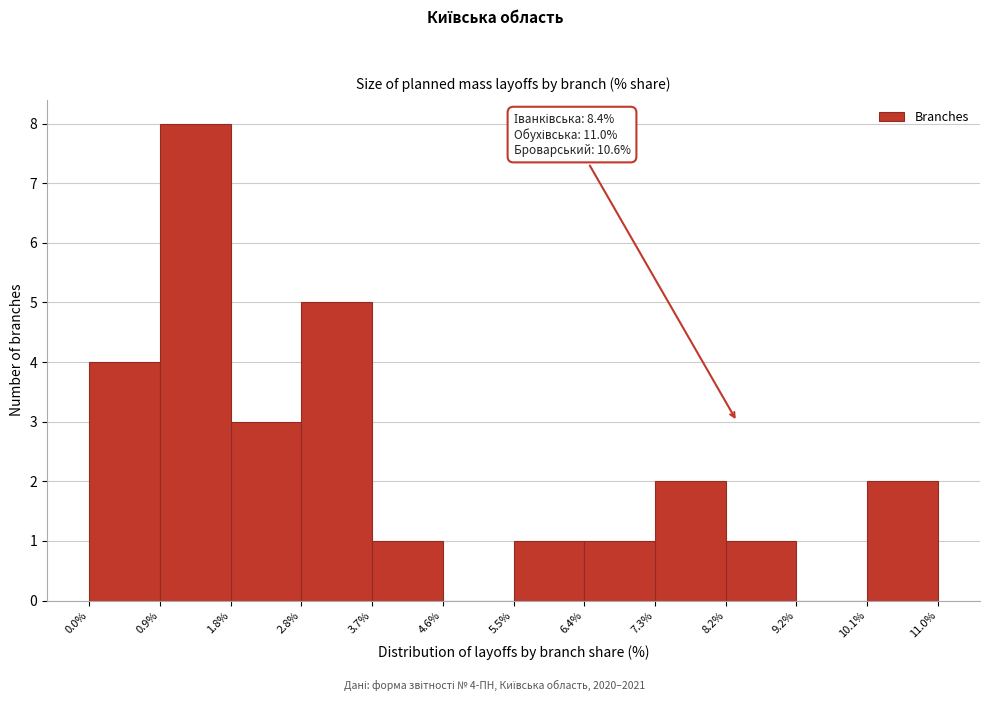

Which range on the x-axis has the tallest bar?

0.9% to 1.8%